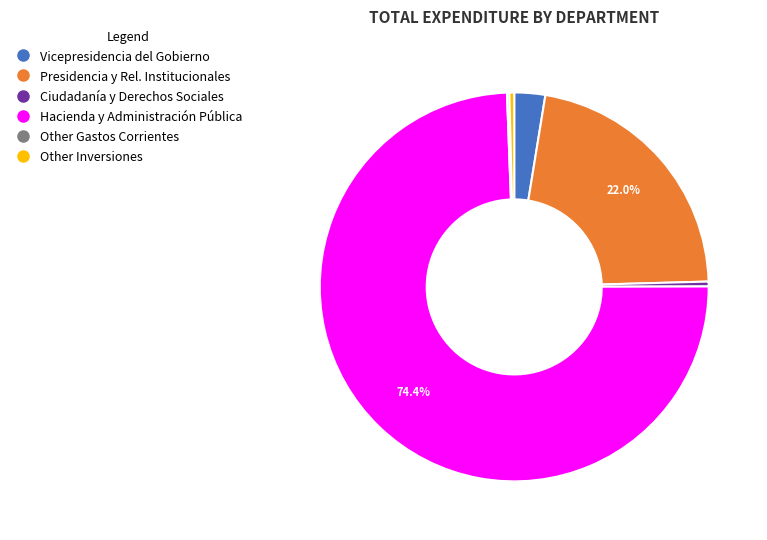

Is there a majority slice in this chart?

Yes